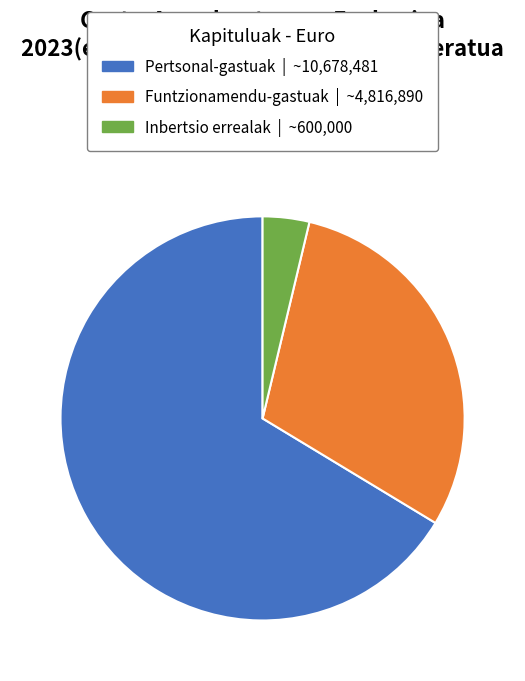

Approximately how many times larger is the value at Pertsonal-gastuak compared to Funtzionamendu-gastuak?

2.2